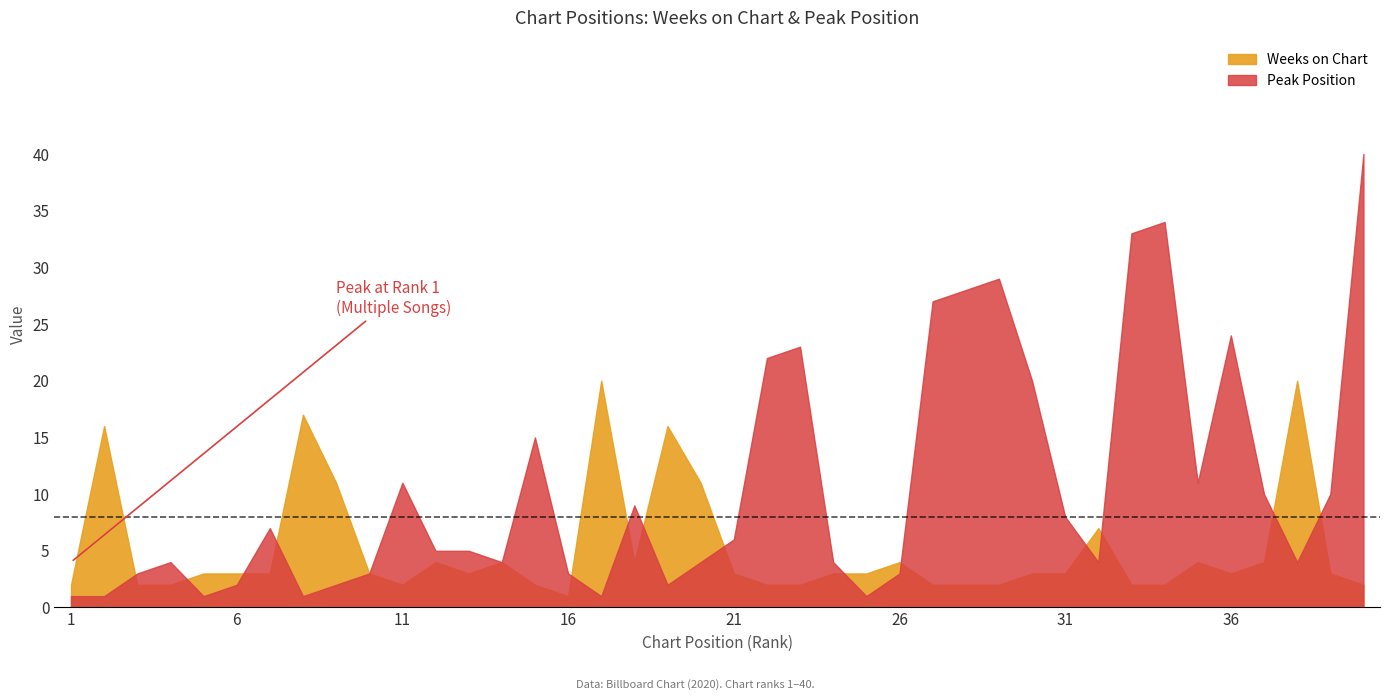

How many values in the Peak Position series exceed 5?

19